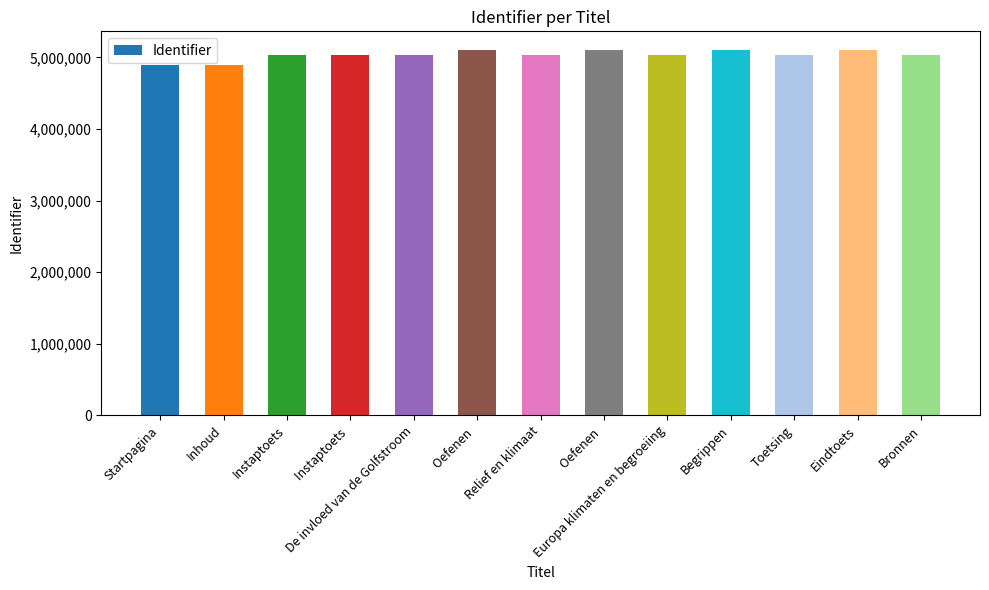

Reading left to right, what are all the values shown in this chart?

Startpagina=4887762	Inhoud=4887775	Instaptoets=5036009	Instaptoets =5036012	De invloed van de Golfstroom=5036015	Oefenen =5100886	Relief en klimaat=5036024	Oefenen =5108907	Europa klimaten en begroeiing=5036028	Begrippen=5101807	Toetsing=5036034	Eindtoets=5109269	Bronnen=5036035